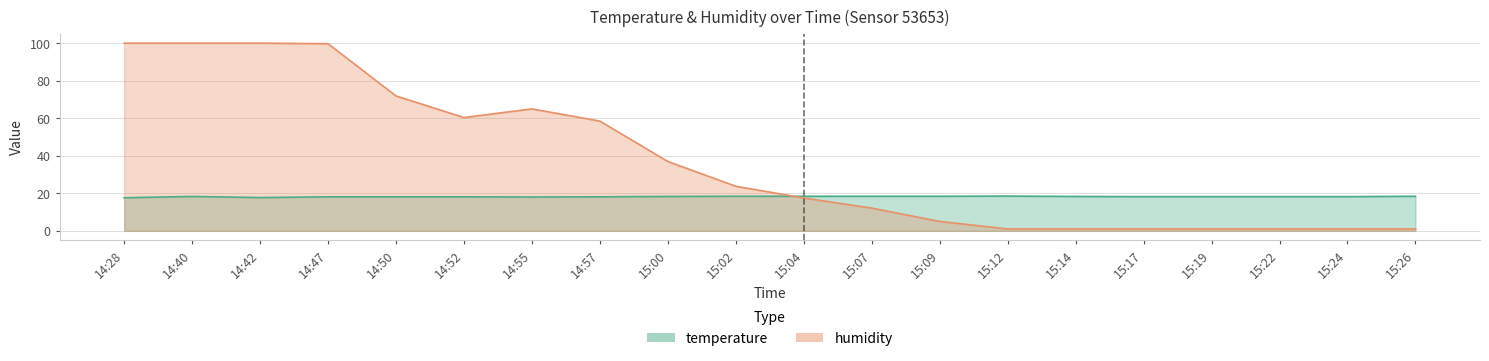

In humidity, how many points are lower than both neighbors (excluding endpoints)?

1